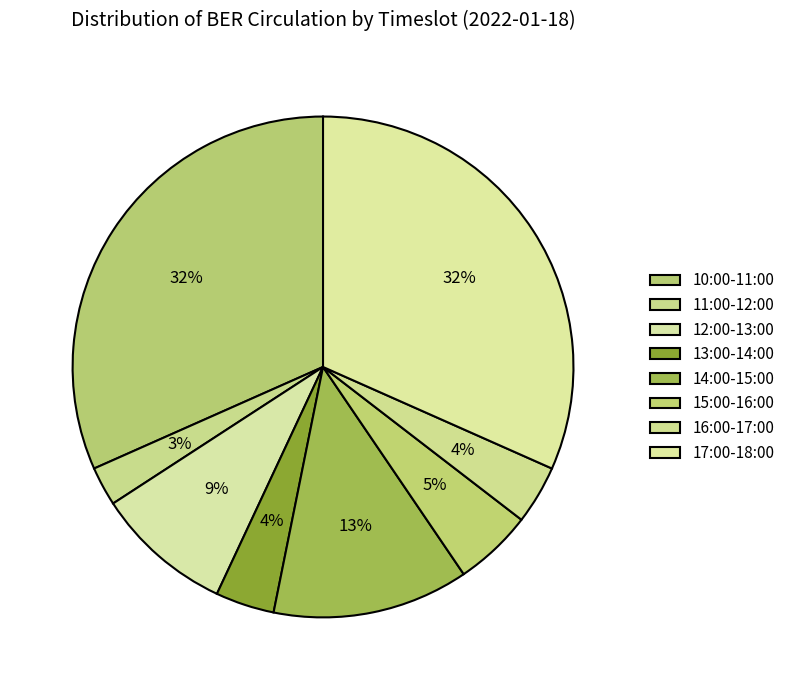

Count the number of slices in the pie.

8